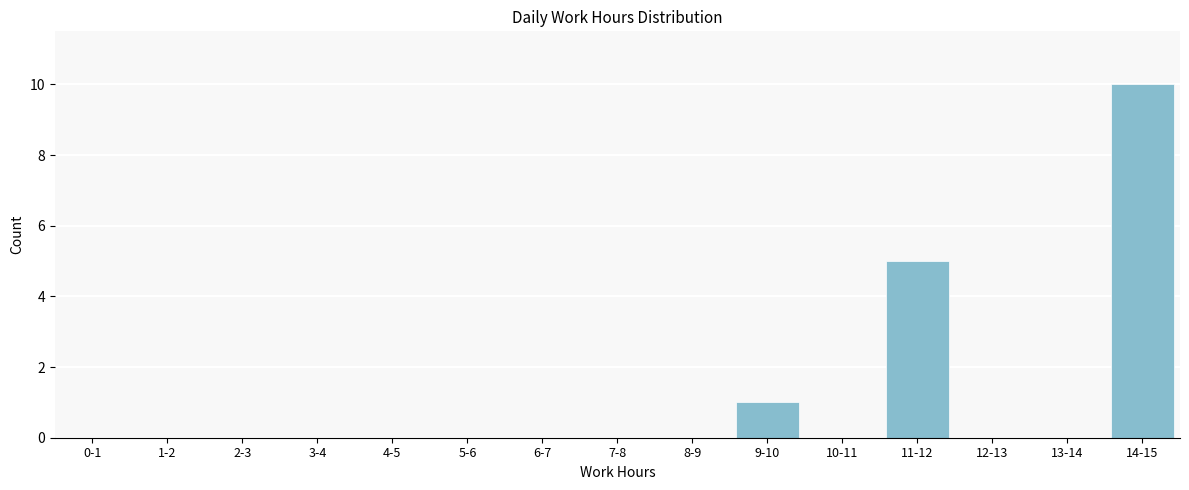

Reading right to left, what are all the values shown in this chart?

14-15=10	13-14=0	12-13=0	11-12=5	10-11=0	9-10=1	8-9=0	7-8=0	6-7=0	5-6=0	4-5=0	3-4=0	2-3=0	1-2=0	0-1=0